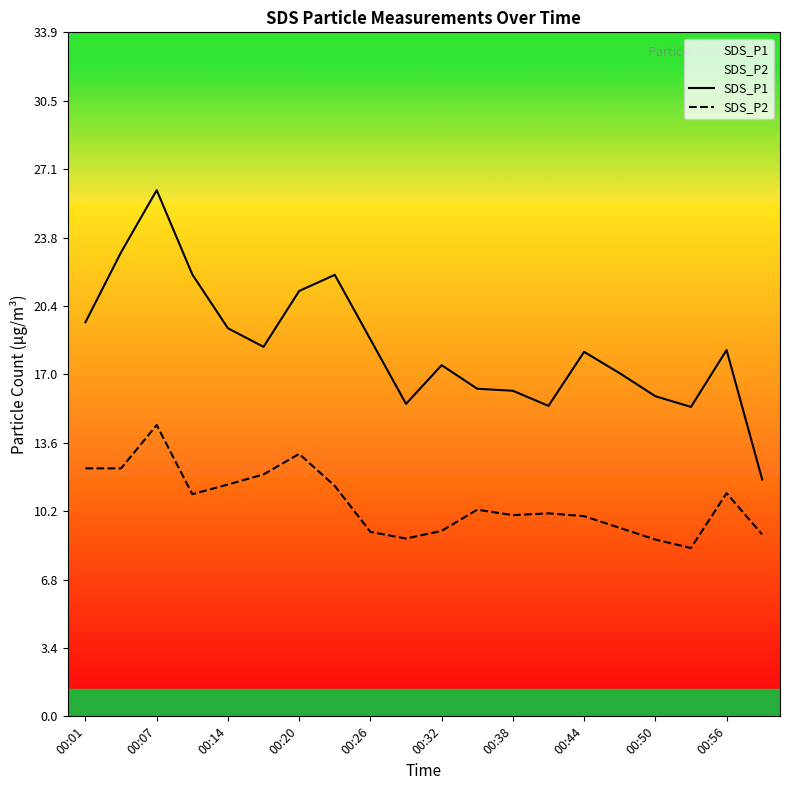

What is the minimum value shown in the chart?

8.3